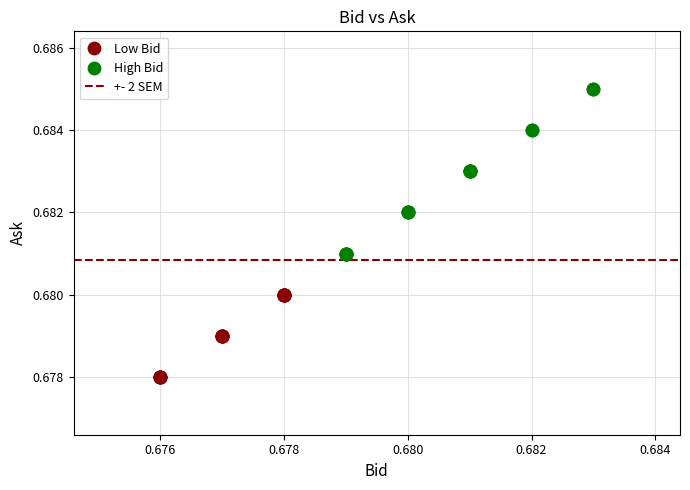

Which series has the widest spread of Y values?

High Bid